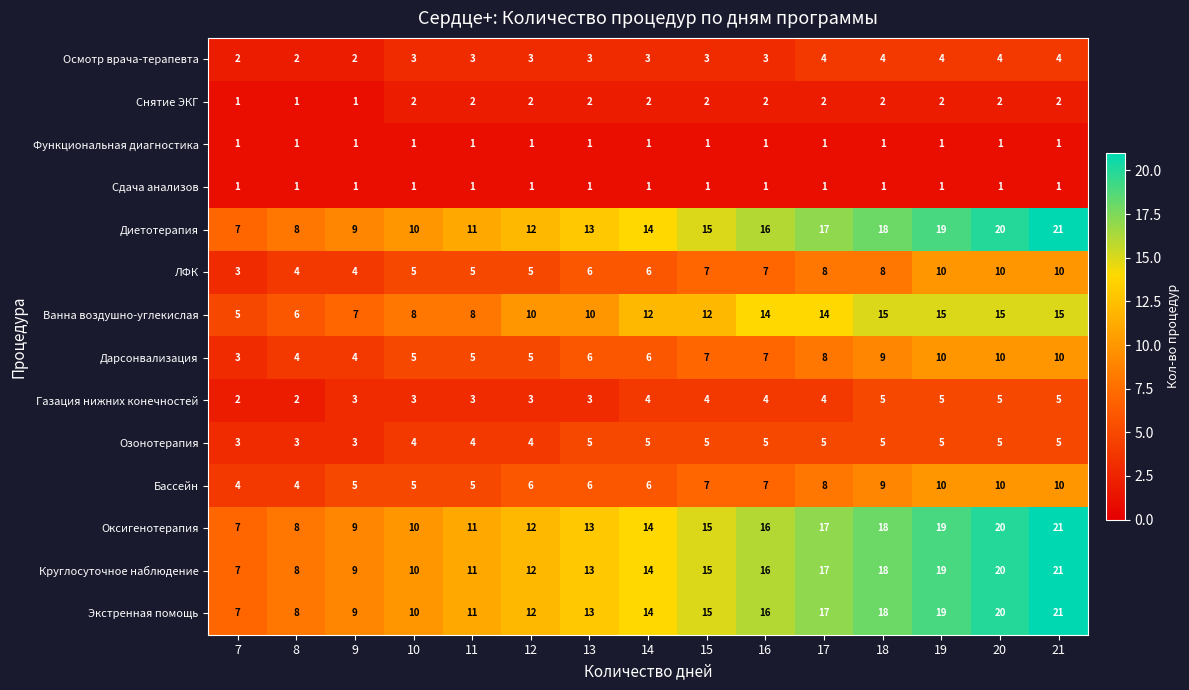

What is the greatest value displayed?

21